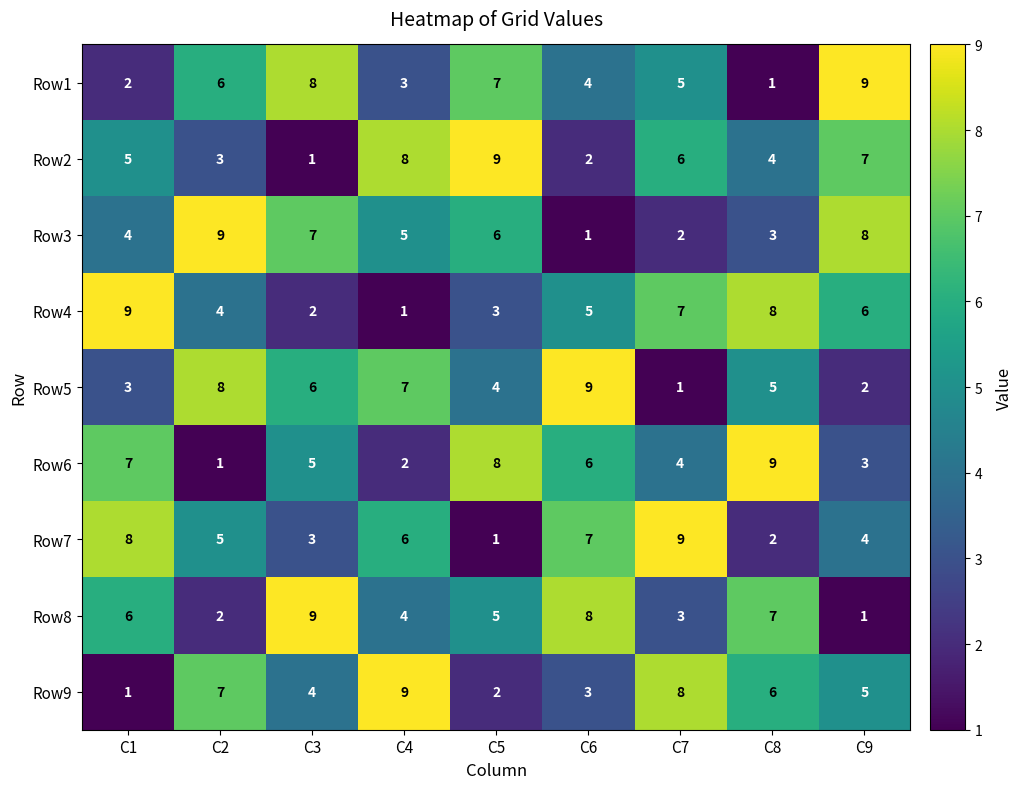

True or false: Row7 has a value of 1 at C5.

True